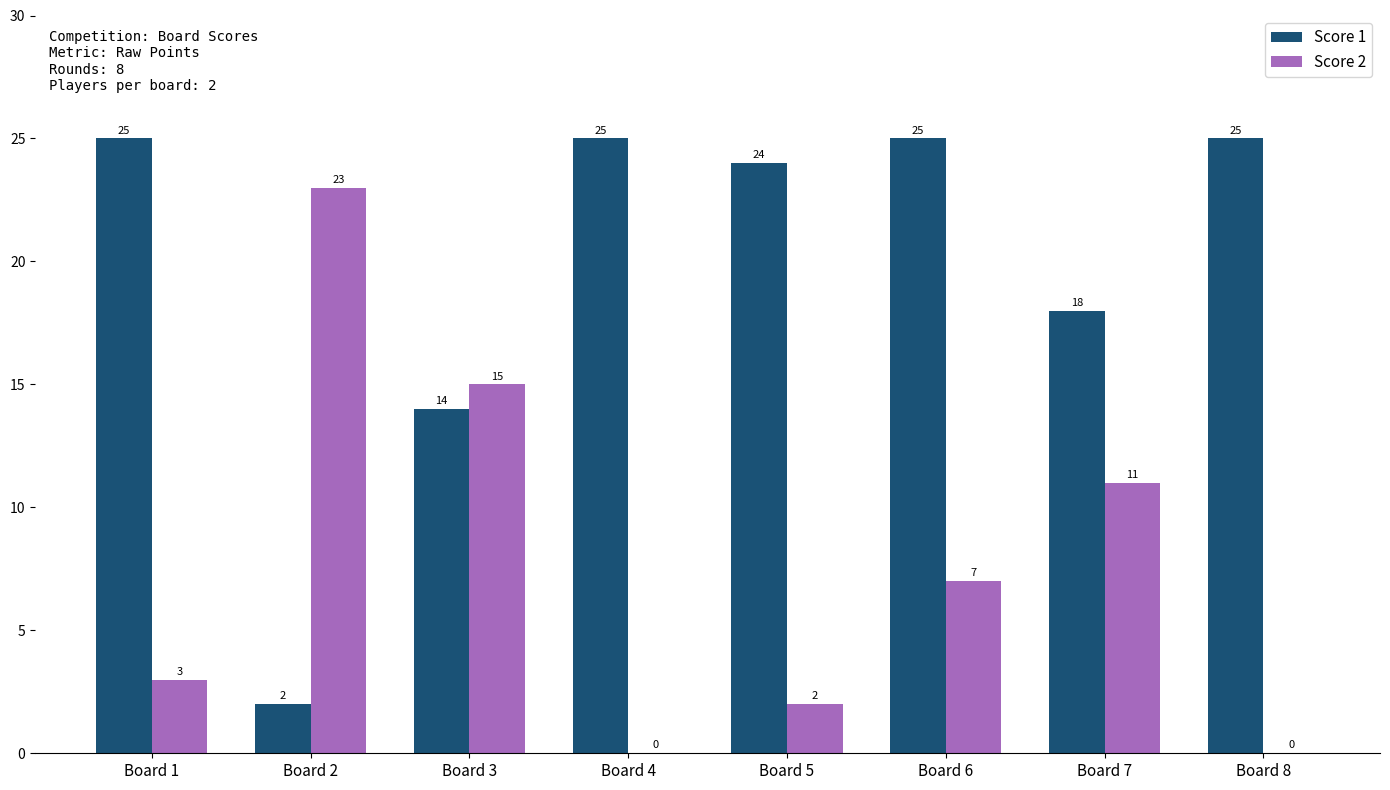

Which series has the largest total across all categories?

Score 1